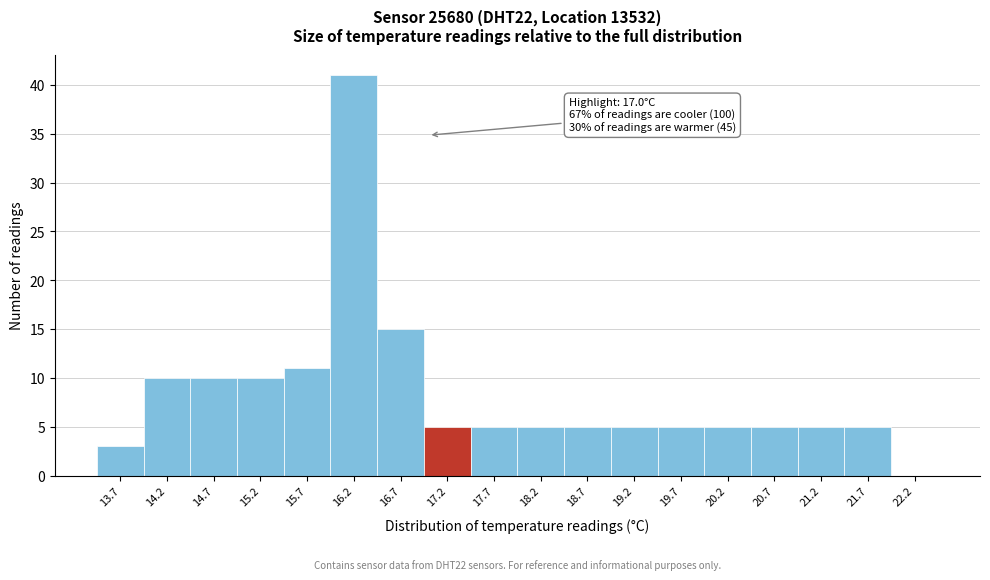

Which range on the x-axis has the tallest bar?

15.95 to 16.45